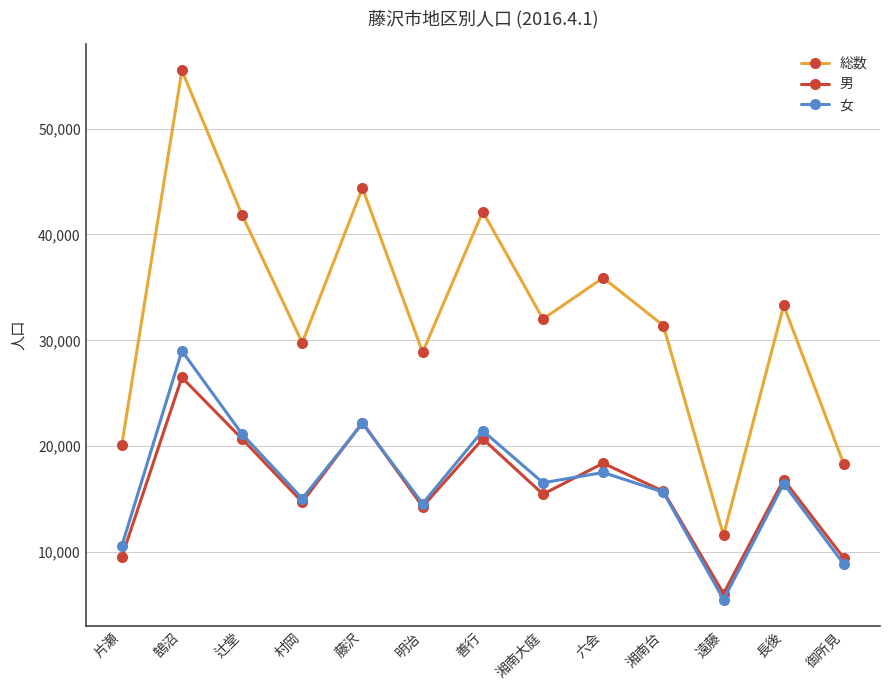

At which category does 女 reach its first local valley?

村岡